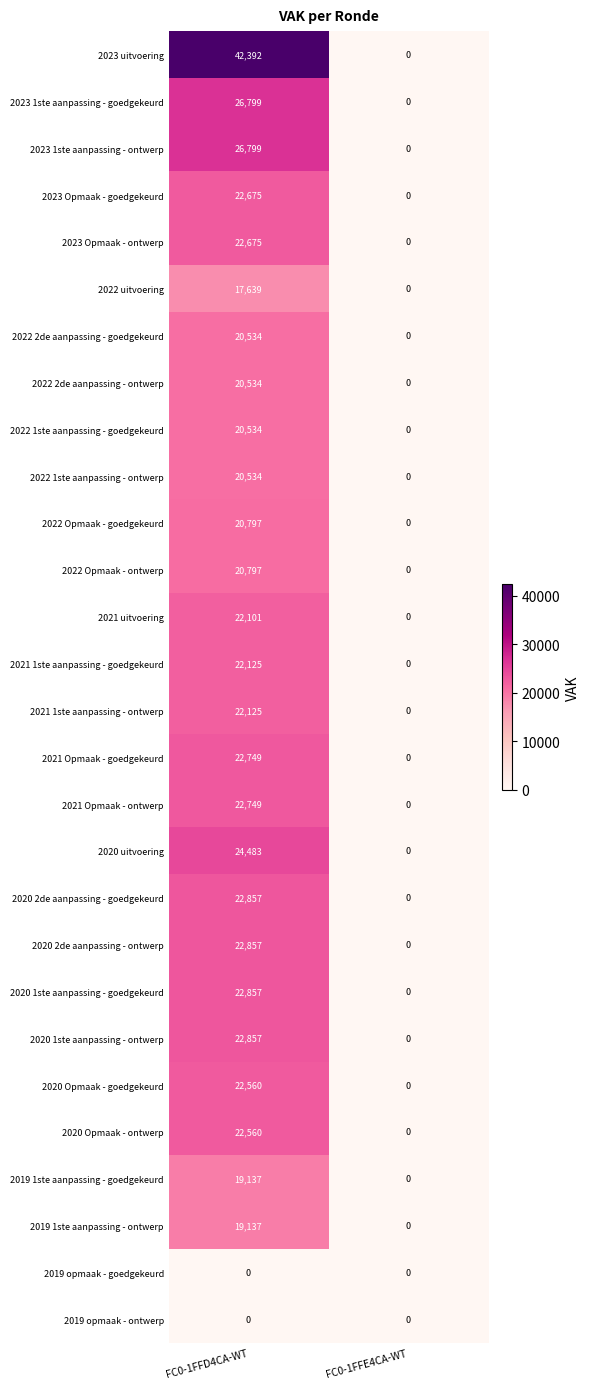

What is the sum of the 2022 Opmaak - goedgekeurd values at FC0-1FFD4CA-WT and FC0-1FFE4CA-WT?

20797